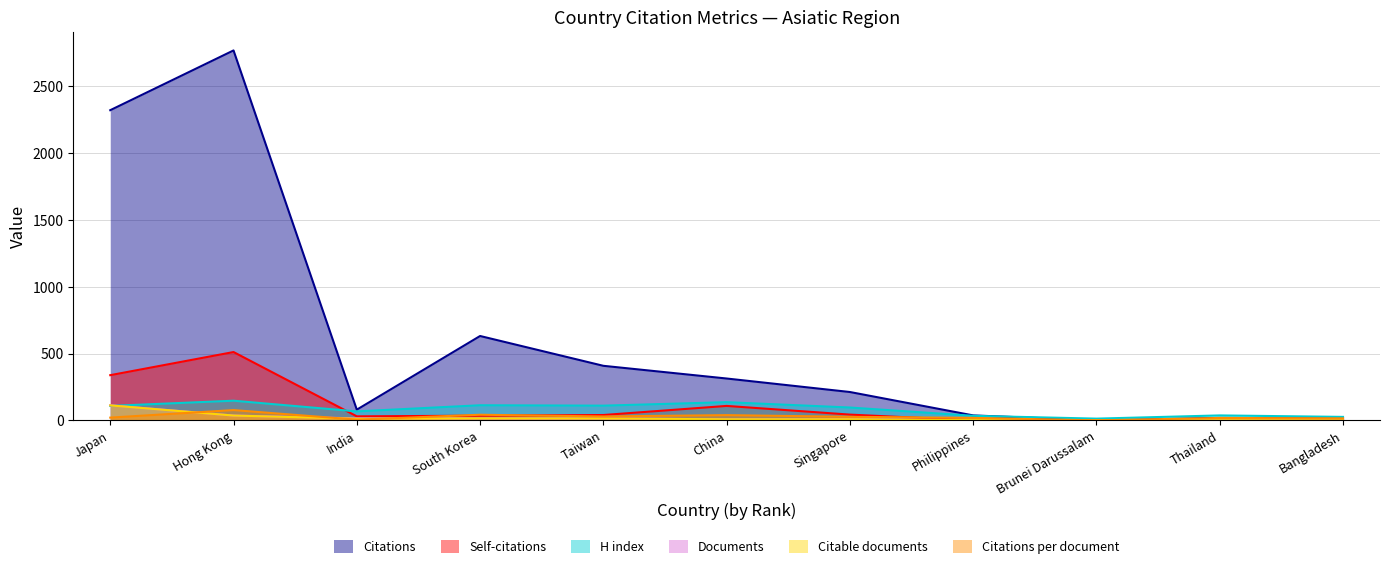

Reading right to left, transcribe all the data shown in this chart.

Citations: Bangladesh=15.0	Thailand=18.0	Brunei Darussalam=0.0	Philippines=37.0	Singapore=212.0	China=313.0	Taiwan=408.0	South Korea=631.0	India=80.0	Hong Kong=2767.0	Japan=2320.0
Self-citations: Bangladesh=2.0	Thailand=0.0	Brunei Darussalam=0.0	Philippines=0.0	Singapore=43.0	China=108.0	Taiwan=40.0	South Korea=35.0	India=30.0	Hong Kong=511.0	Japan=338.0
H index: Bangladesh=26.0	Thailand=37.0	Brunei Darussalam=13.0	Philippines=34.0	Singapore=96.0	China=136.0	Taiwan=110.0	South Korea=113.0	India=67.0	Hong Kong=147.0	Japan=108.0
Documents: Bangladesh=1.0	Thailand=1.0	Brunei Darussalam=1.0	Philippines=2.0	Singapore=8.0	China=8.0	Taiwan=14.0	South Korea=15.0	India=15.0	Hong Kong=36.0	Japan=113.0
Citable documents: Bangladesh=1.0	Thailand=1.0	Brunei Darussalam=1.0	Philippines=2.0	Singapore=8.0	China=8.0	Taiwan=14.0	South Korea=15.0	India=12.0	Hong Kong=36.0	Japan=112.0
Citations per document: Bangladesh=15.0	Thailand=18.0	Brunei Darussalam=0.0	Philippines=18.5	Singapore=26.5	China=39.1	Taiwan=29.1	South Korea=42.1	India=5.3	Hong Kong=76.9	Japan=20.5